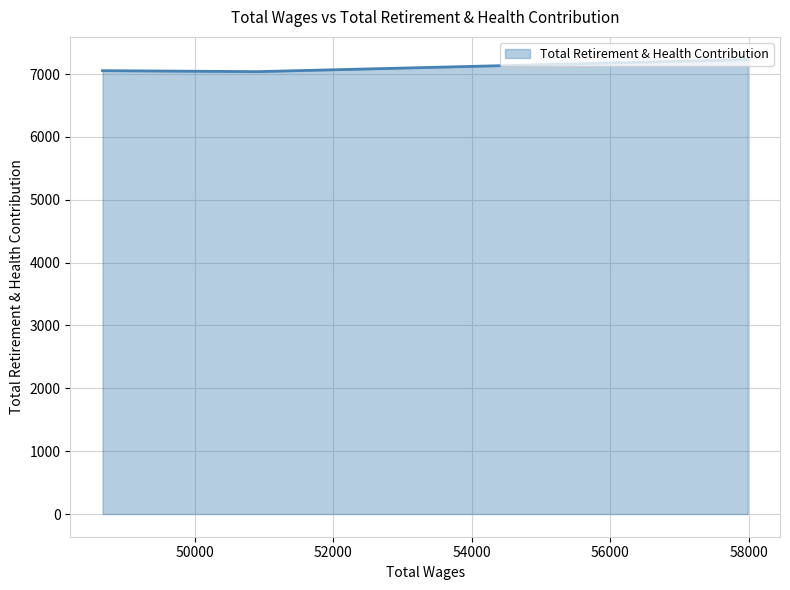

What is the smallest value displayed?

7038.1